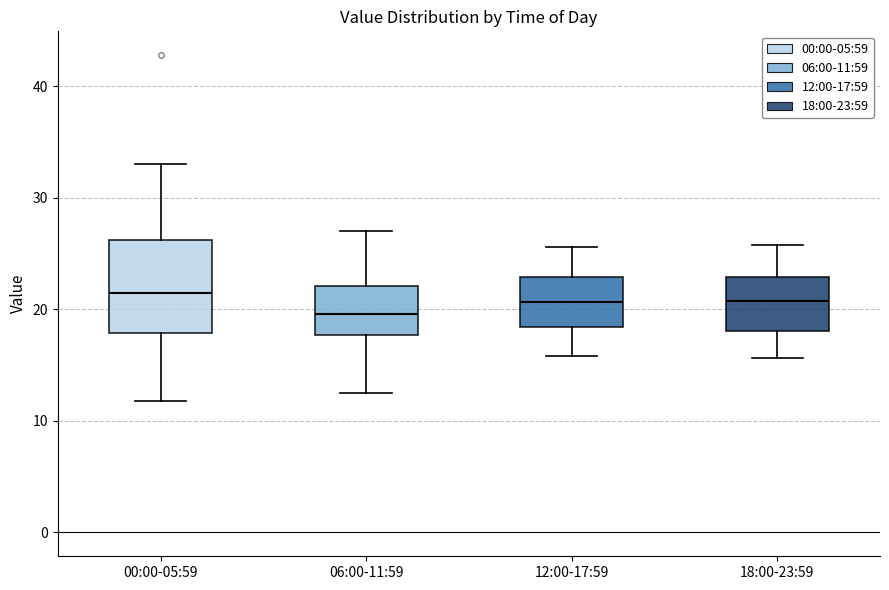

Reading left to right, transcribe this box plot: for each box, give where its median line is, the range the box spans, and where its two whiskers end, as read against the y-axis. The values are not printed on the chart, so give them approximately, as read against the axis.

00:00-05:59: median 21, box 18 to 26, whiskers 12 to 33
06:00-11:59: median 20, box 18 to 22, whiskers 13 to 27
12:00-17:59: median 21, box 18 to 23, whiskers 16 to 26
18:00-23:59: median 21, box 18 to 23, whiskers 16 to 26